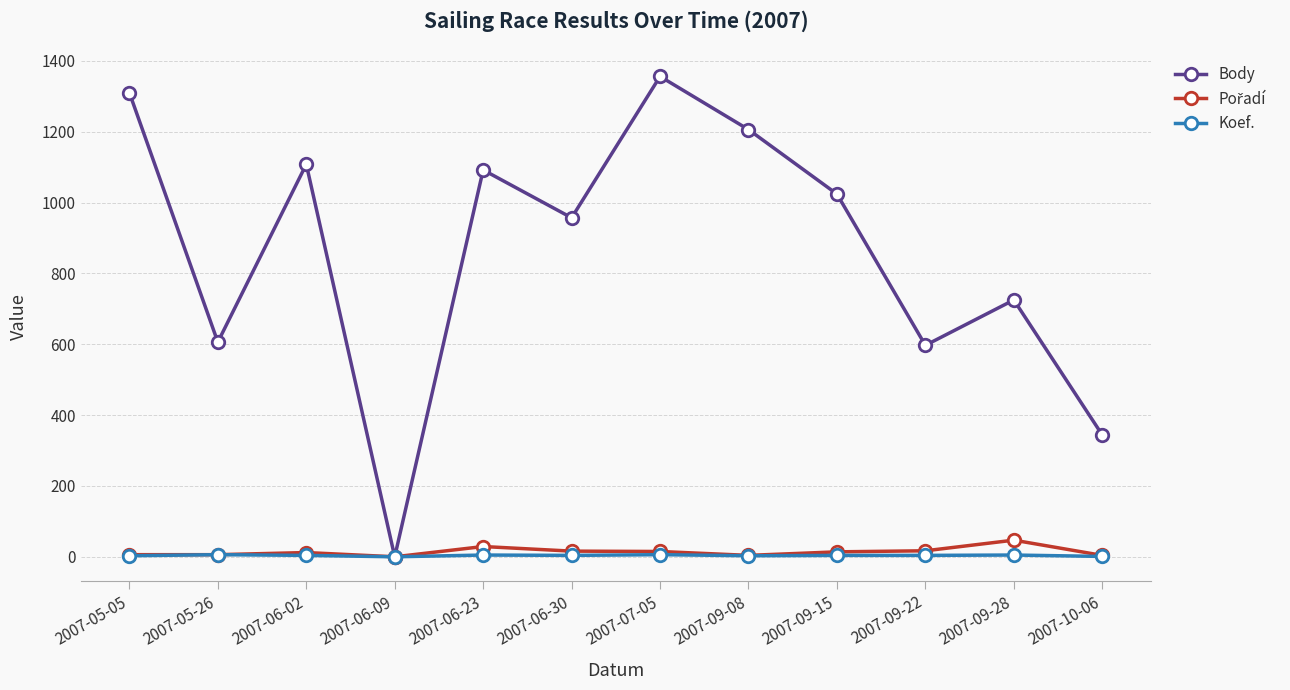

What is the difference between the second highest and second lowest values in the Koef. series?

5